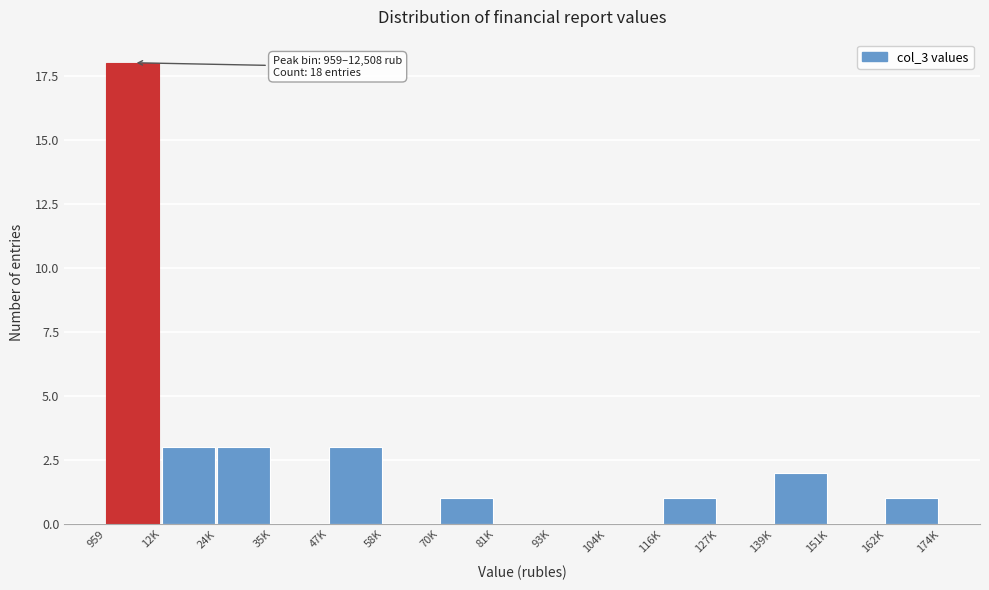

Reading left to right, list all the values displayed in this chart.

959=18	12K=3	24K=3	35K=0	47K=3	58K=0	70K=1	81K=0	93K=0	104K=0	116K=1	127K=0	139K=2	151K=0	162K=1